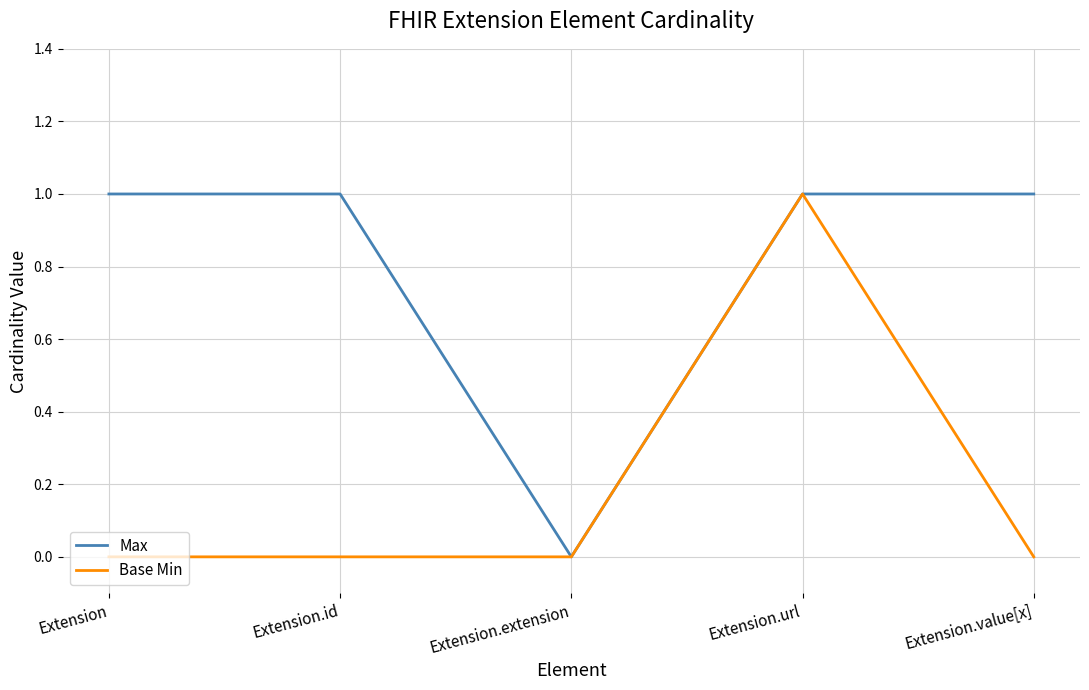

How many Max values are between 1 and 2?

4